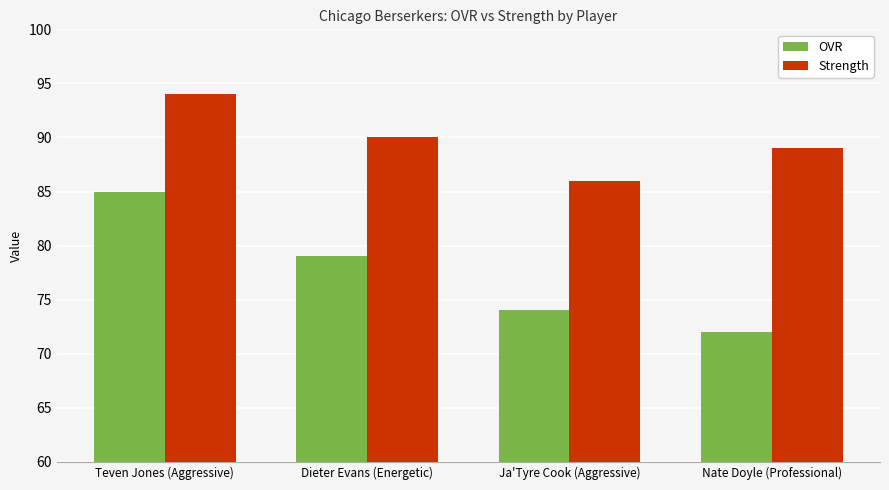

What position from the left is Nate Doyle (Professional)?

4